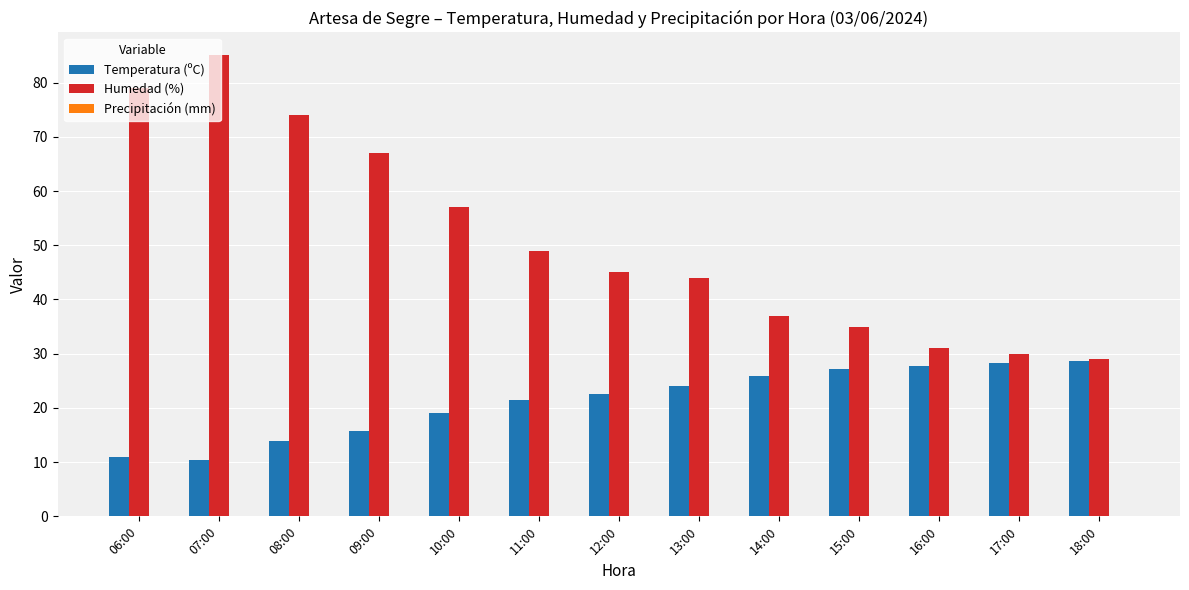

What is the difference between the Temperatura (ºC) values at 14:00 and 12:00?

3.3